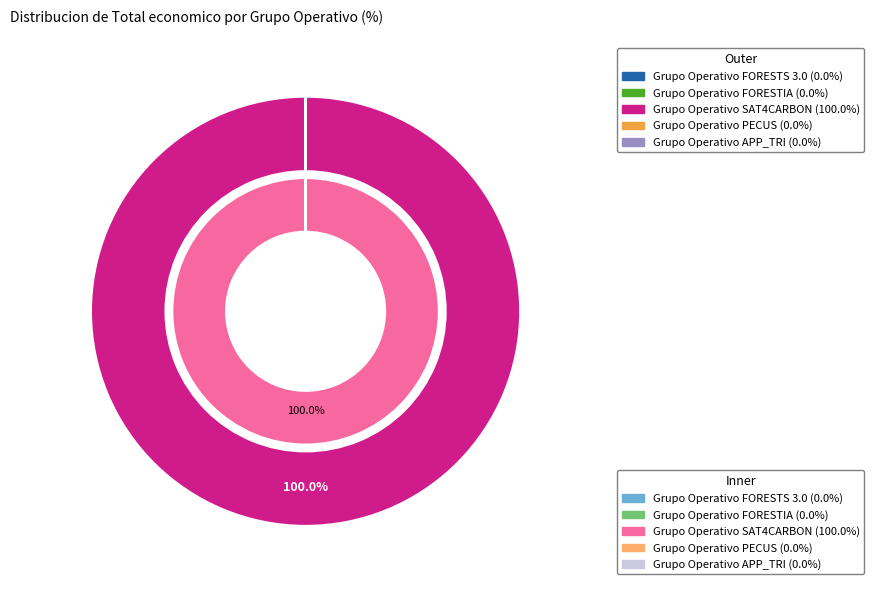

Is it true that FORESTS 3.0 is 12% of the pie?

False